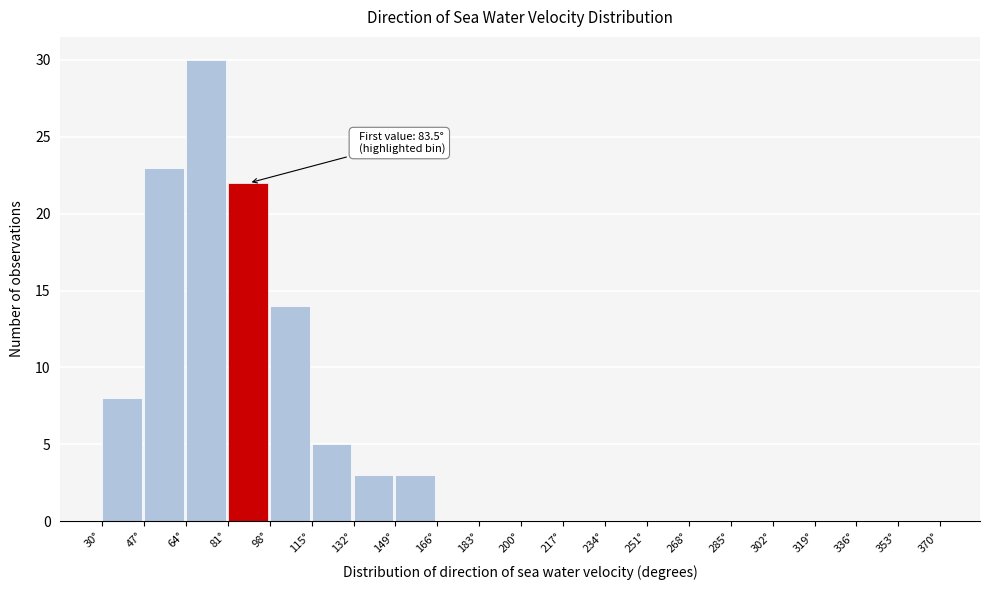

Over which range of the x-axis is the bar tallest?

64 to 81